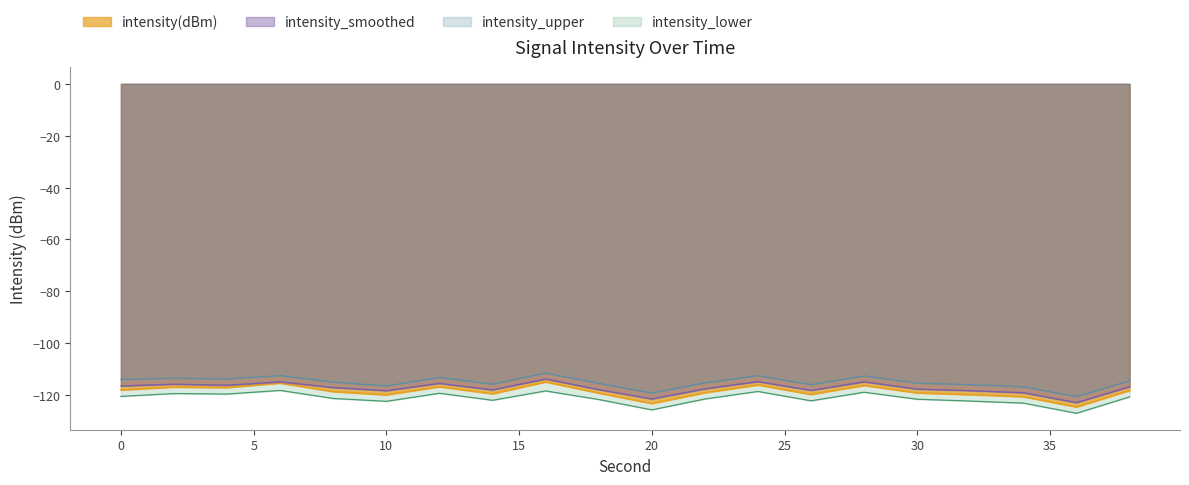

True or false: intensity_lower and intensity(dBm) intersect in this chart.

False